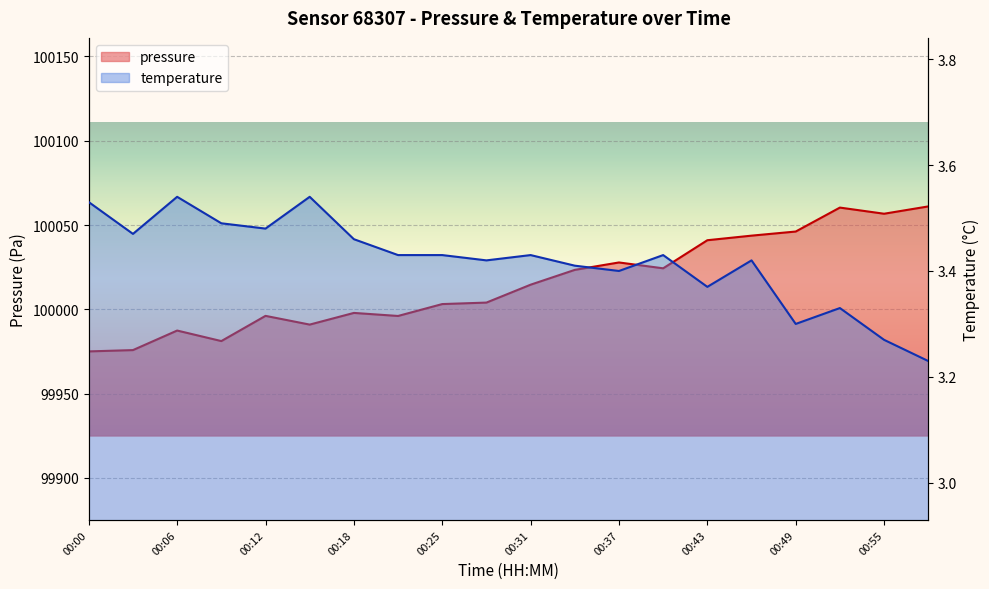

How many interior local valleys does the pressure series have?

5